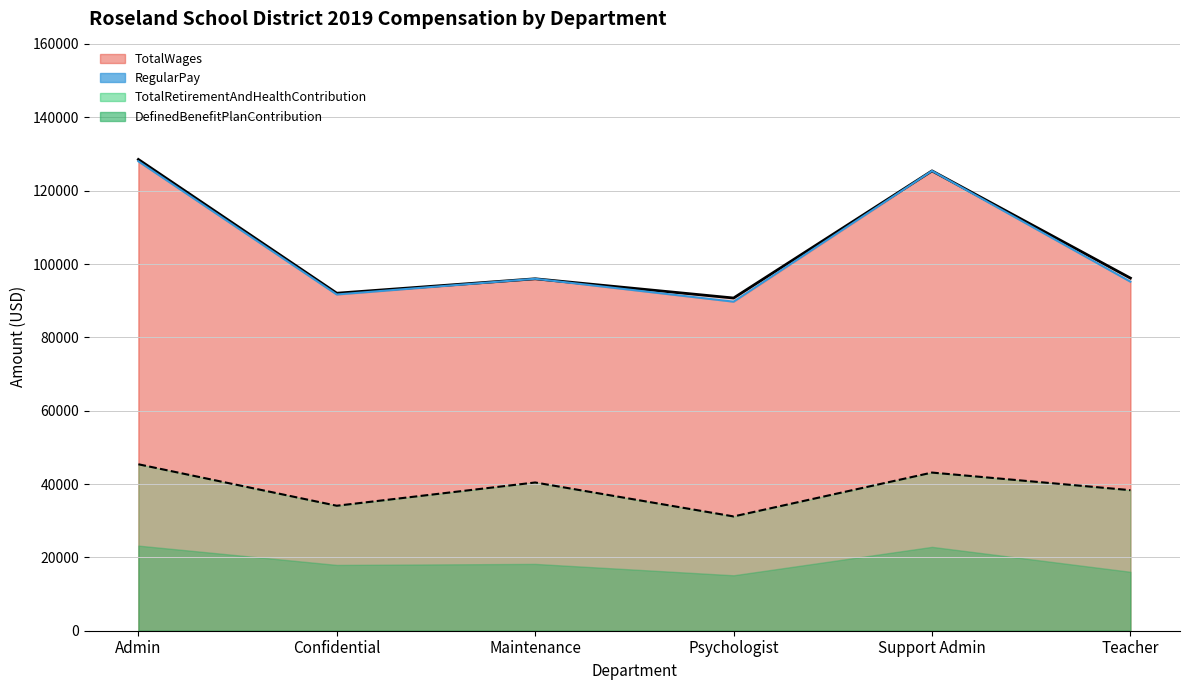

True or false: TotalRetirementAndHealthContribution and TotalWages cross at least once.

False